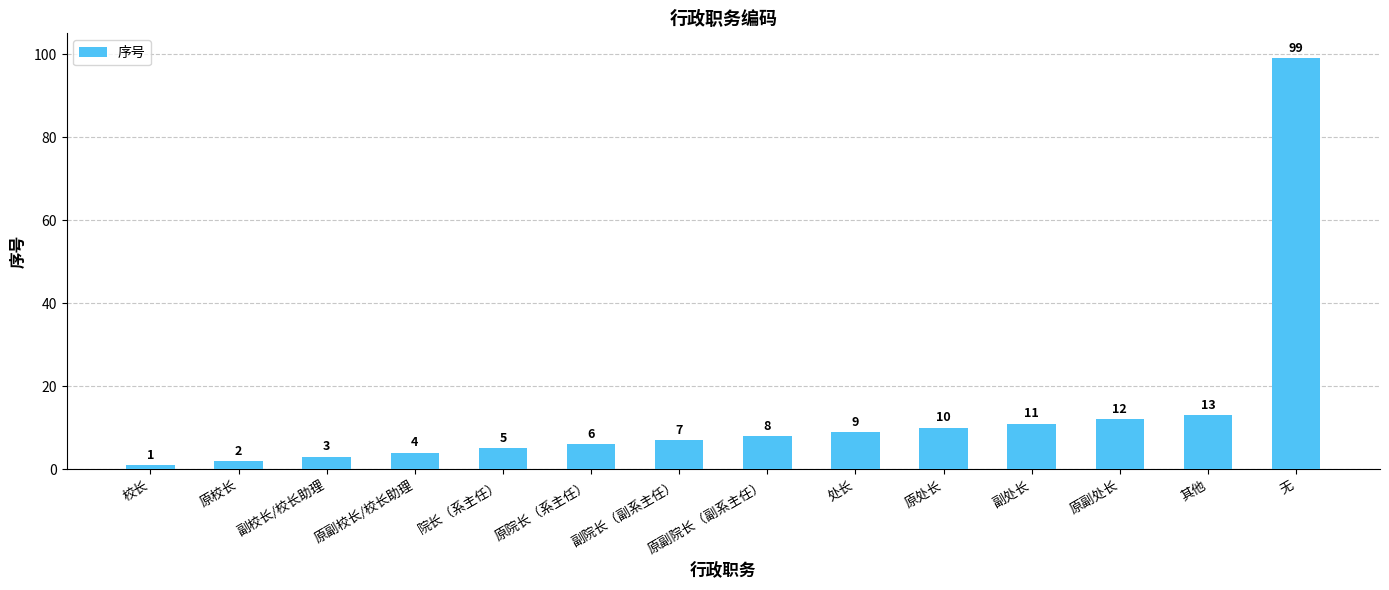

What is the change in value from 原院长（系主任） to 其他?

+7